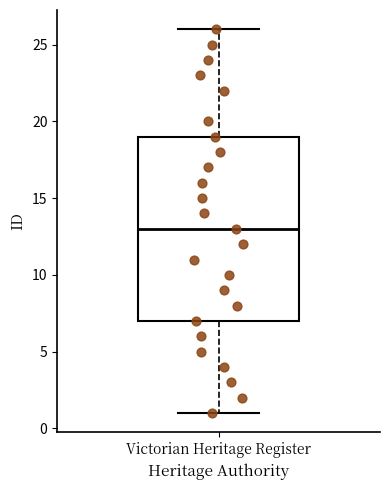

Read this box plot against the y-axis: the position of the median line, the range covered by the box, and the ends of both whiskers. The values are not printed on the chart, so give them approximately, as read against the axis.

median 13, box 7 to 19, whiskers 1 to 26